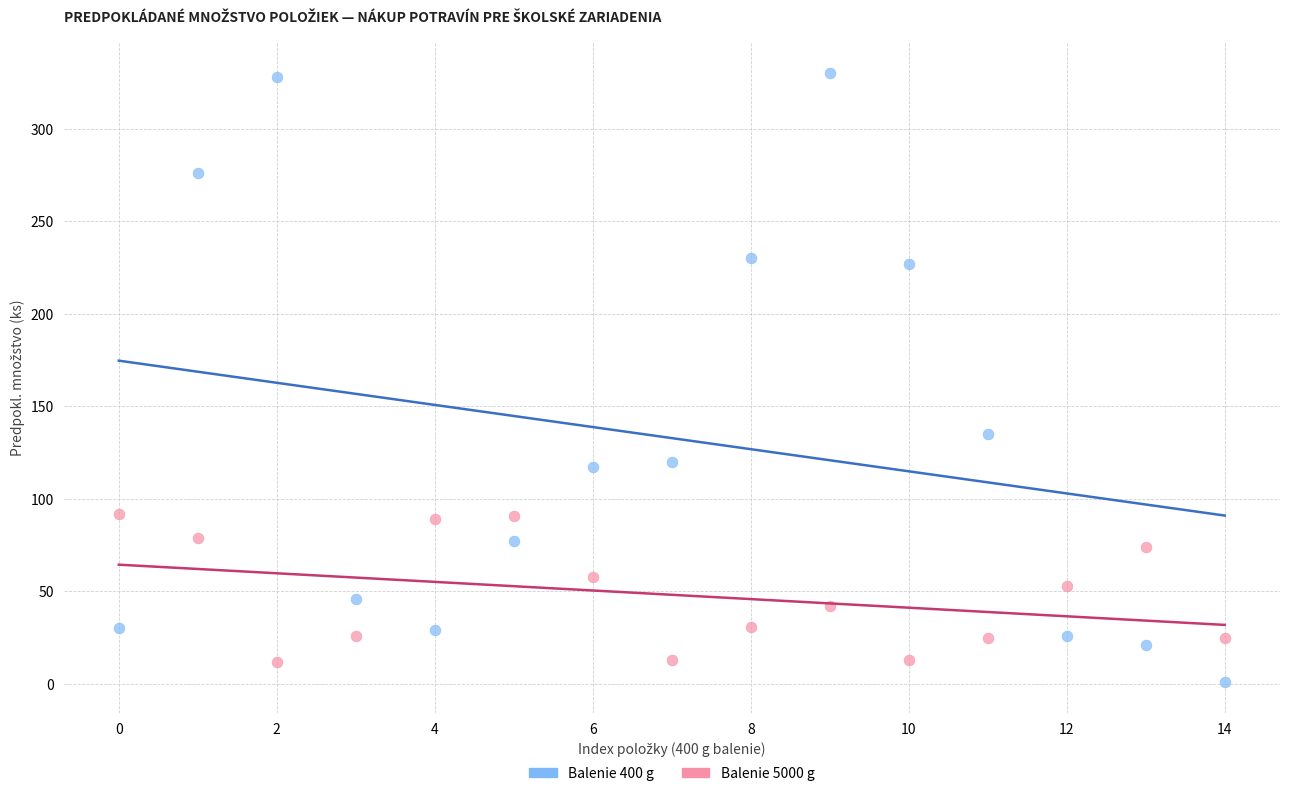

Across all data points, what is the range of Y values (max minus min)?

329